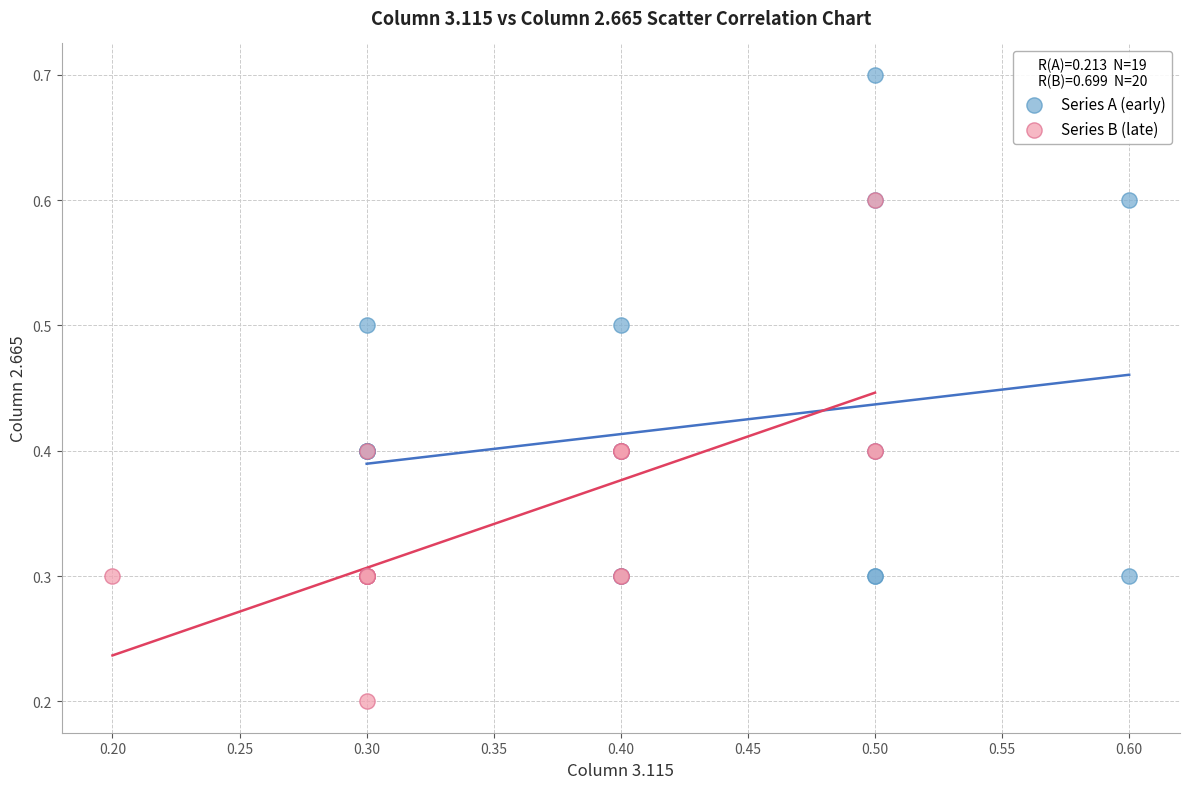

Which series reaches the maximum Y coordinate?

Series A (early)